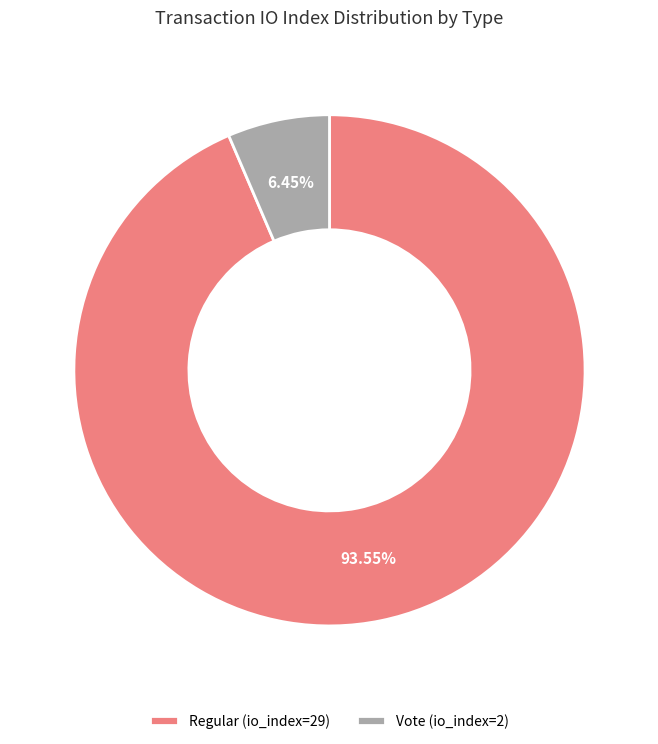

To the nearest percent, what is the average slice percentage?

50%